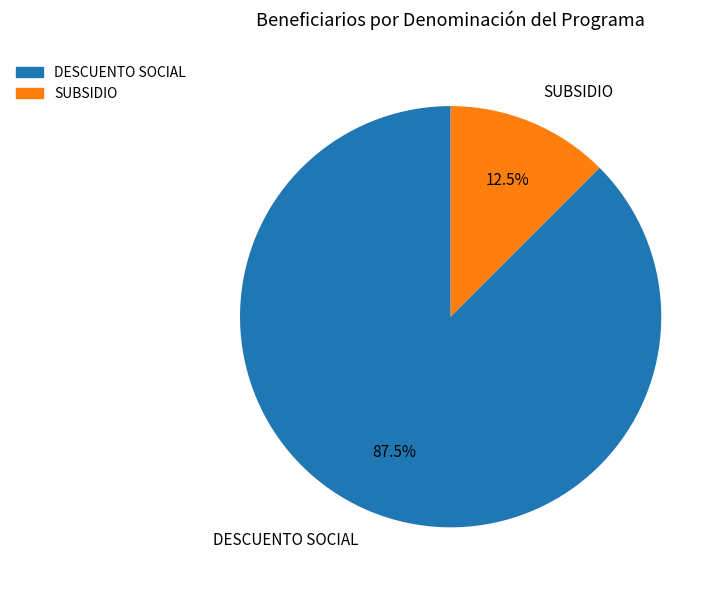

Is there a majority slice in this chart?

Yes